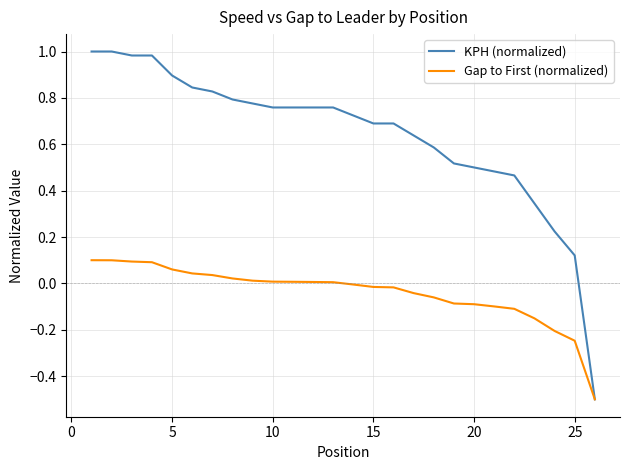

Which series has the largest range (max minus min)?

KPH (normalized)